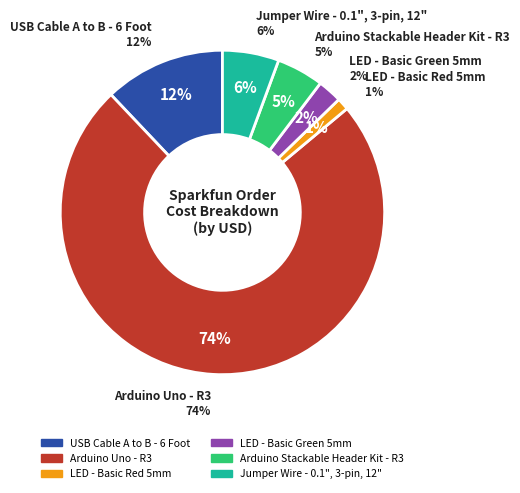

Which slice is the smallest?

LED - Basic Red 5mm